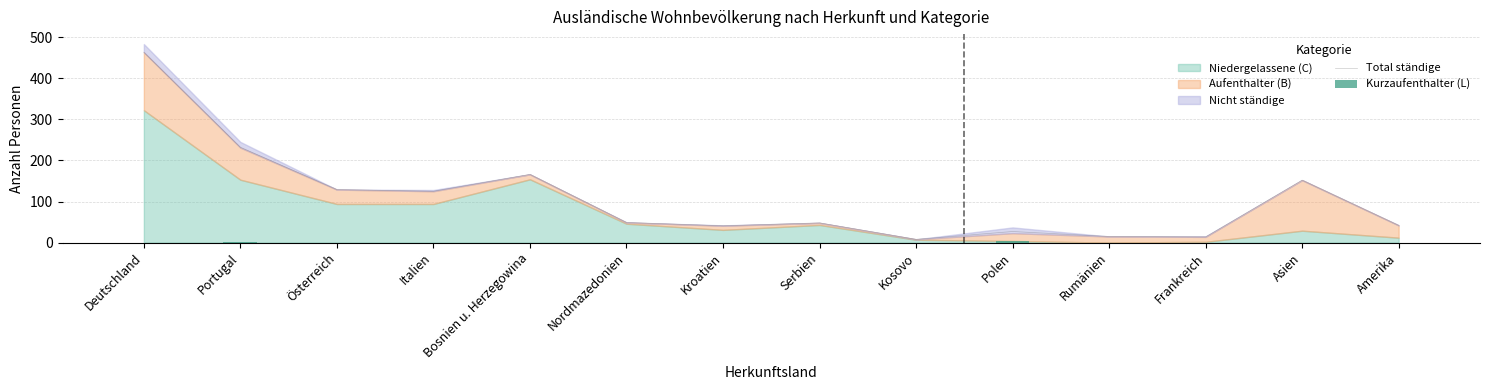

Rank the categories by Total ständige value from highest to lowest.

Deutschland, Portugal, Bosnien u. Herzegowina, Asien, Österreich, Italien, Nordmazedonien, Serbien, Amerika, Kroatien, Polen, Rumänien, Frankreich, Kosovo